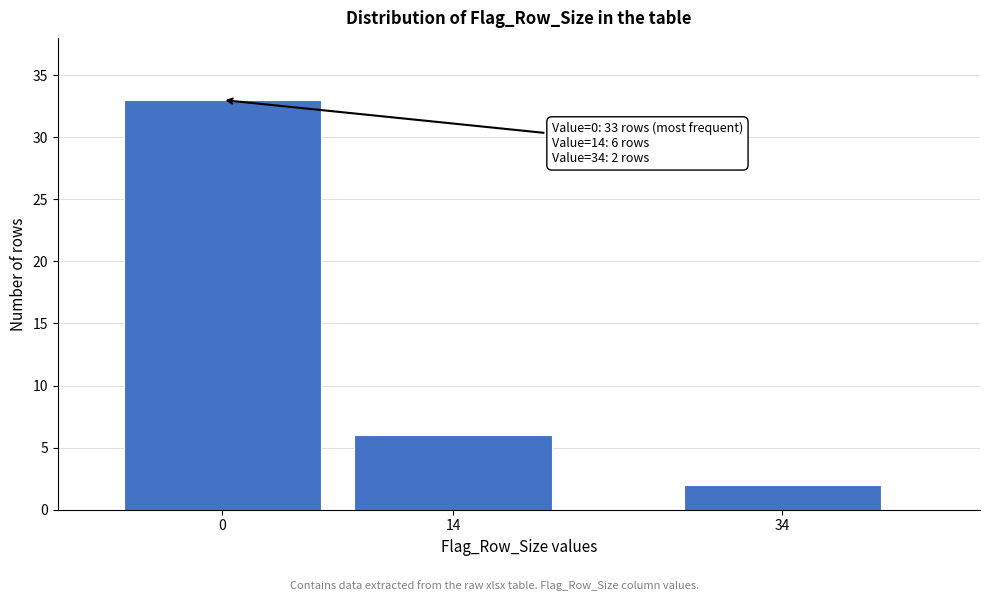

Reading left to right, list all the values displayed in this chart.

33	6	2